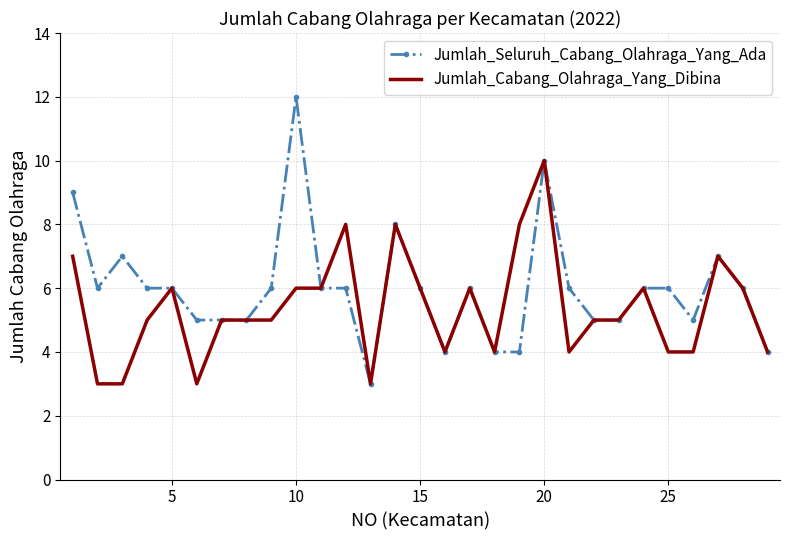

Which series has the largest total across all categories?

Jumlah_Seluruh_Cabang_Olahraga_Yang_Ada